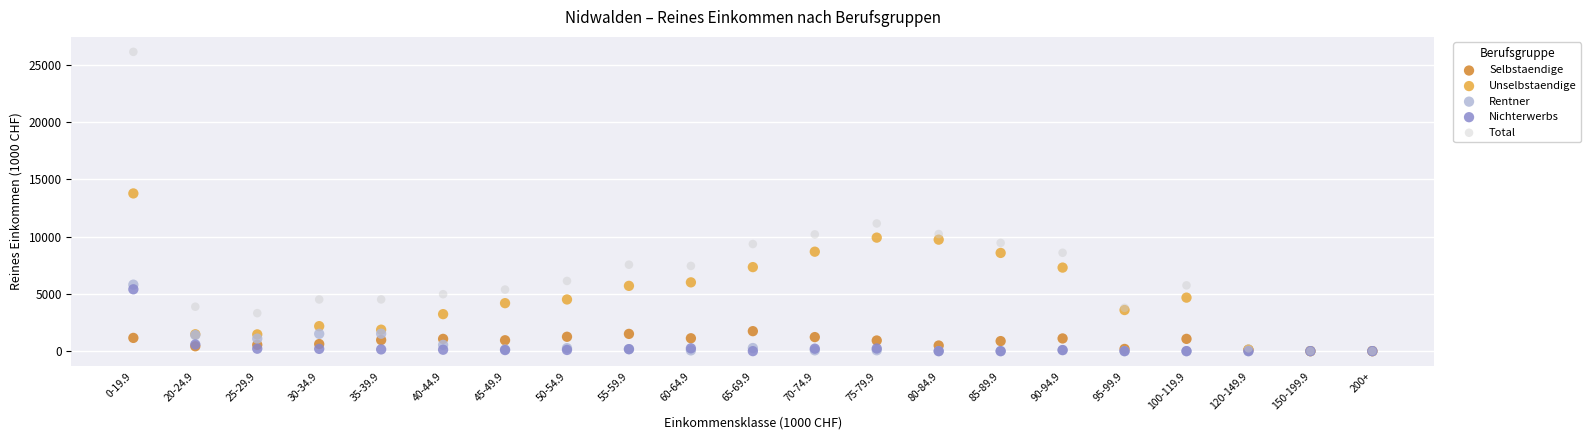

In the Total series, what Y value is closest to 13062?

11145.1